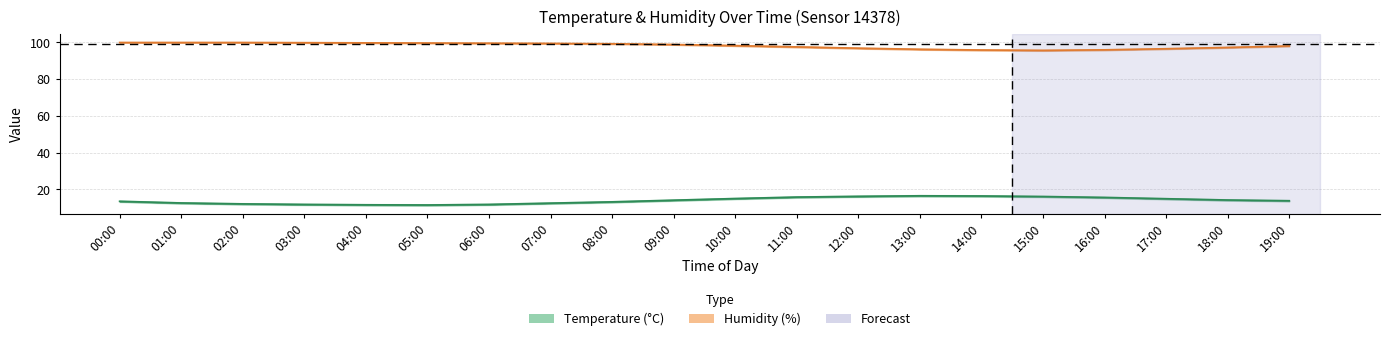

Does the chart have visible grid lines?

Yes